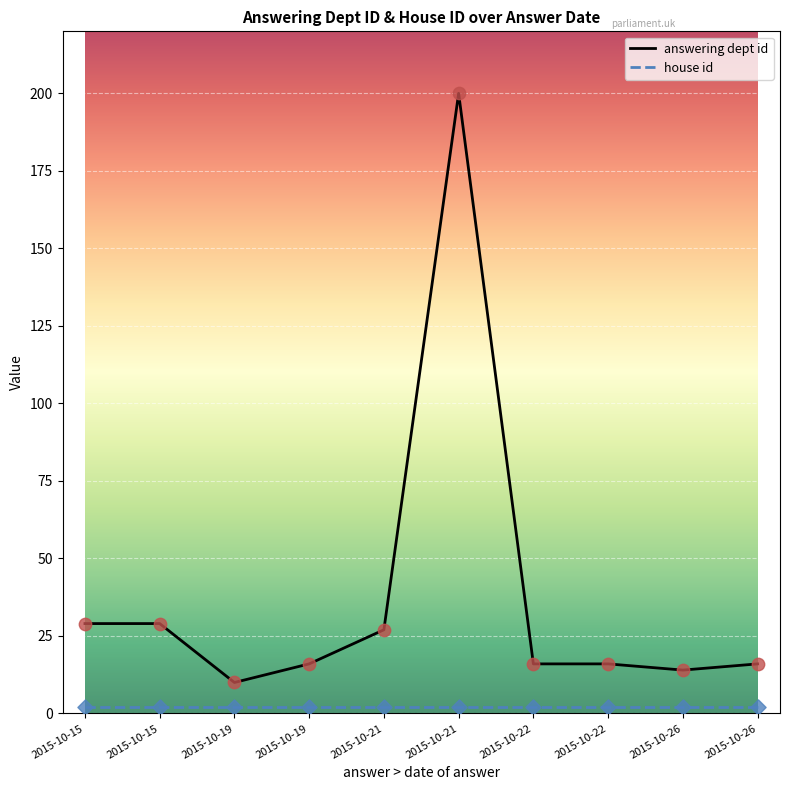

What is the total value across all series at 2015-10-15?

31